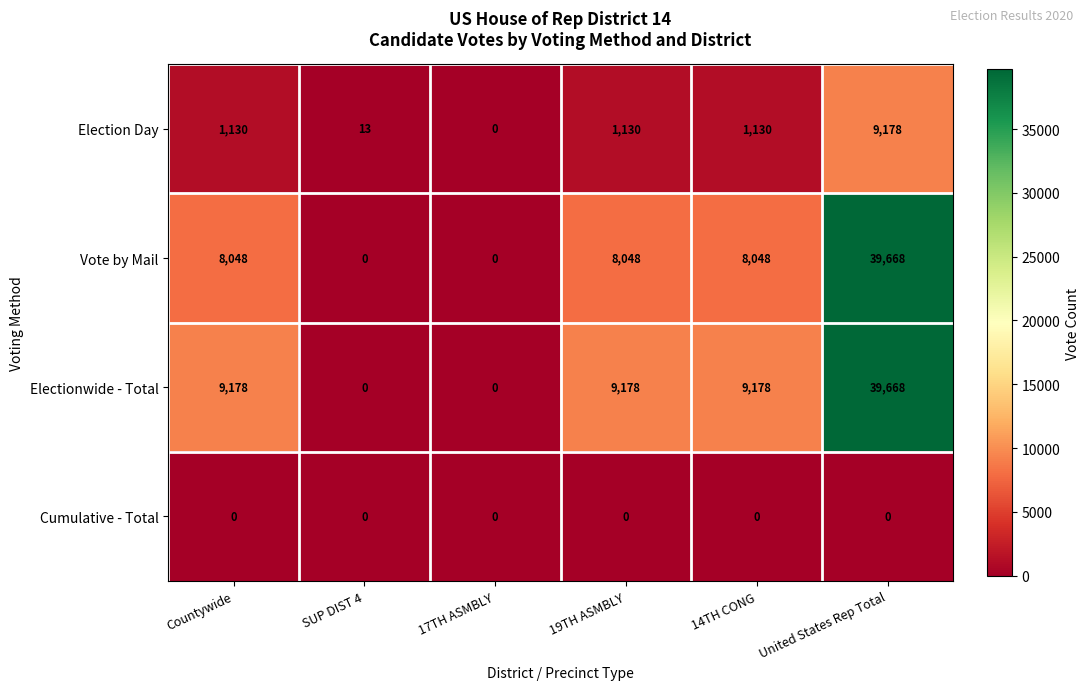

True or false: Electionwide - Total has a value of 12470 at United States Rep Total.

False